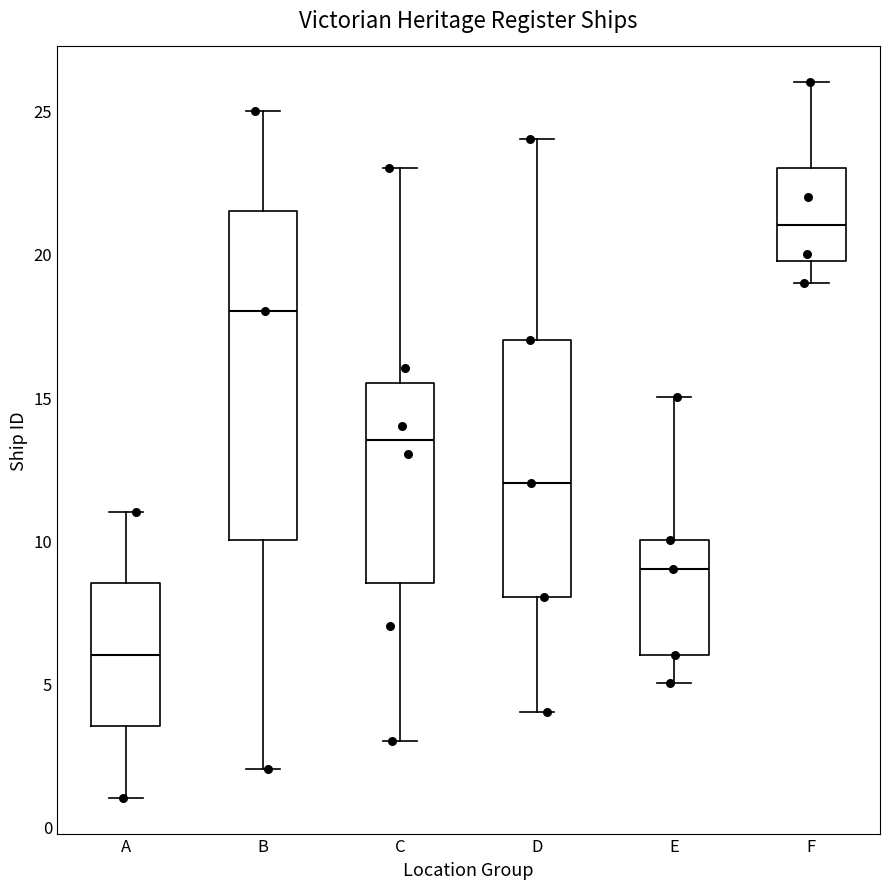

Which box has the highest median line?

F